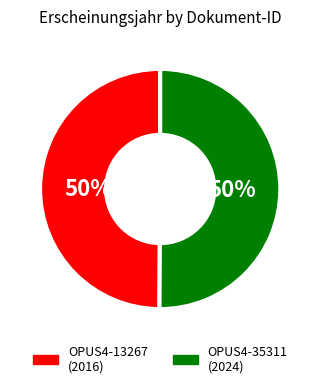

True or false: OPUS4-13267 accounts for 58% of the total.

False